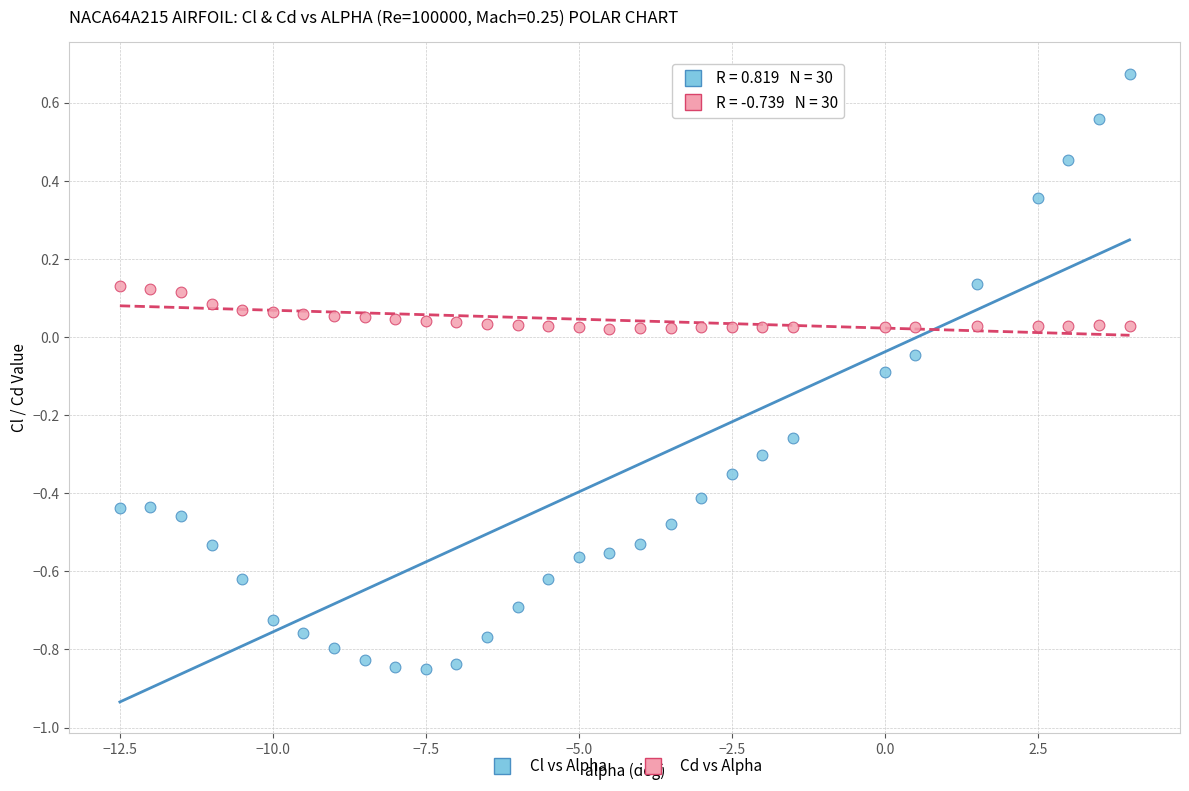

Which series reaches the maximum Y coordinate?

Cl vs Alpha